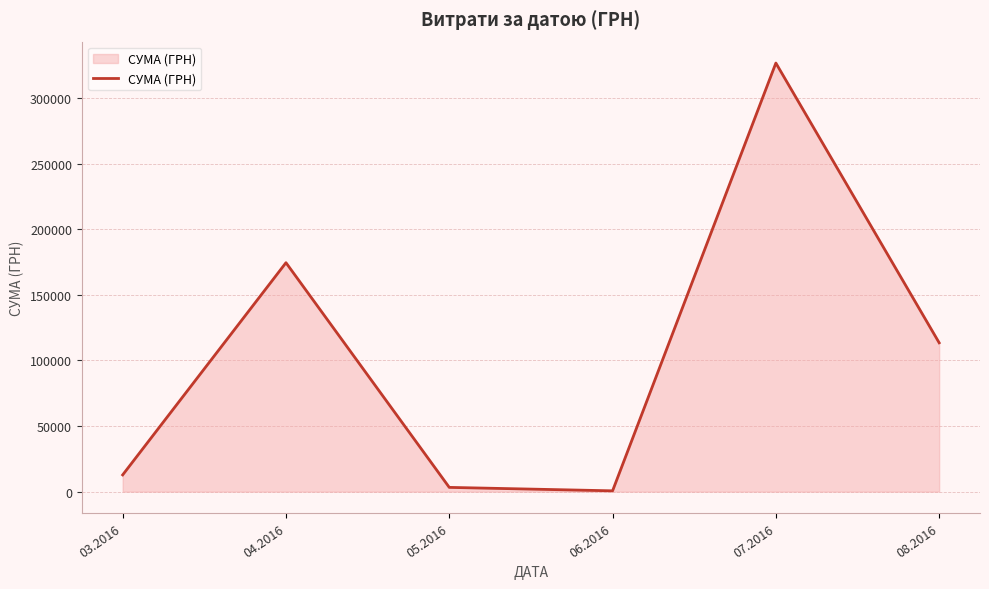

True or false: the data has more than 1 interior local peaks.

True